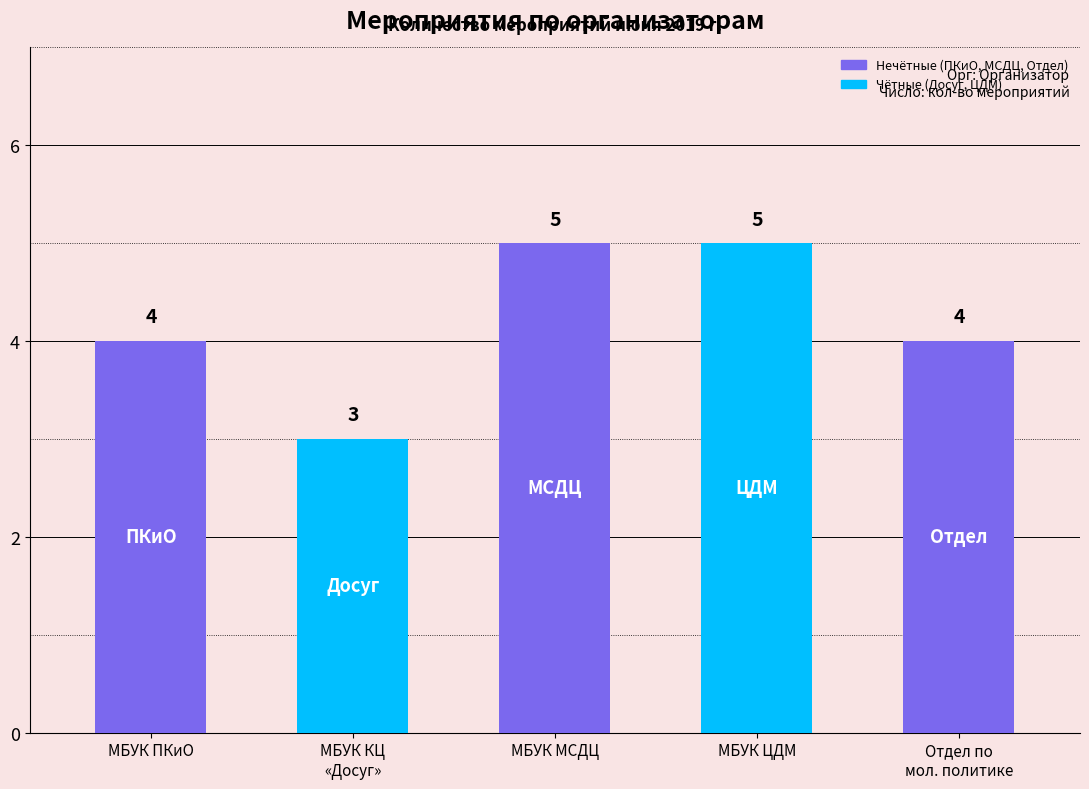

What is the sum of the values at Отдел по
мол. политике and МБУК МСДЦ?

9